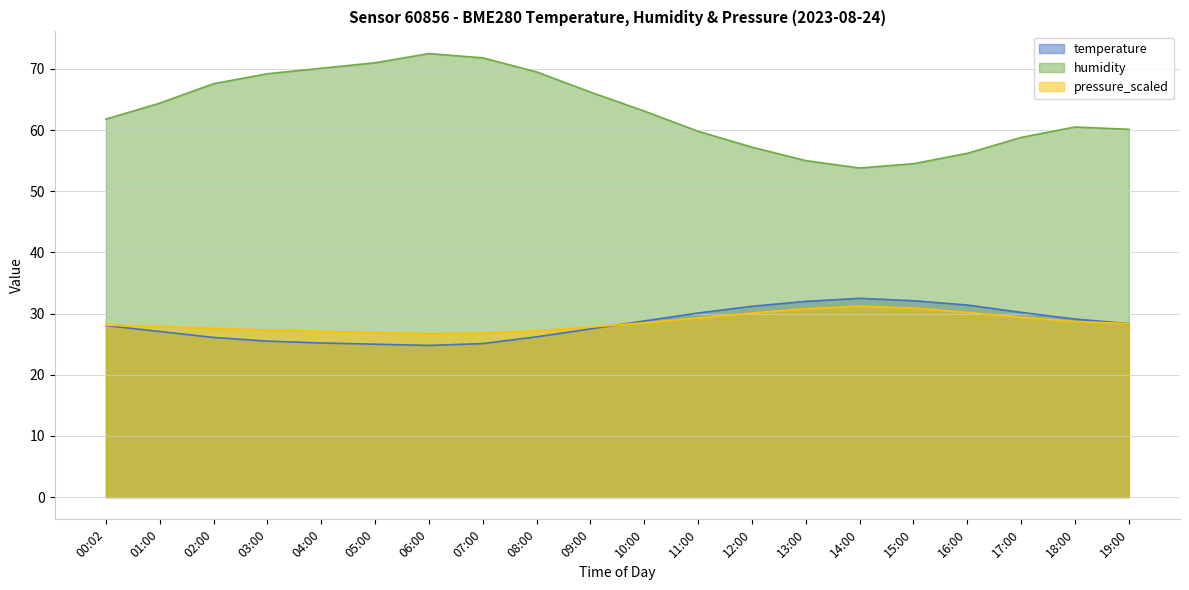

The pressure_scaled series shows 27.2 at 08:00. True or false?

True